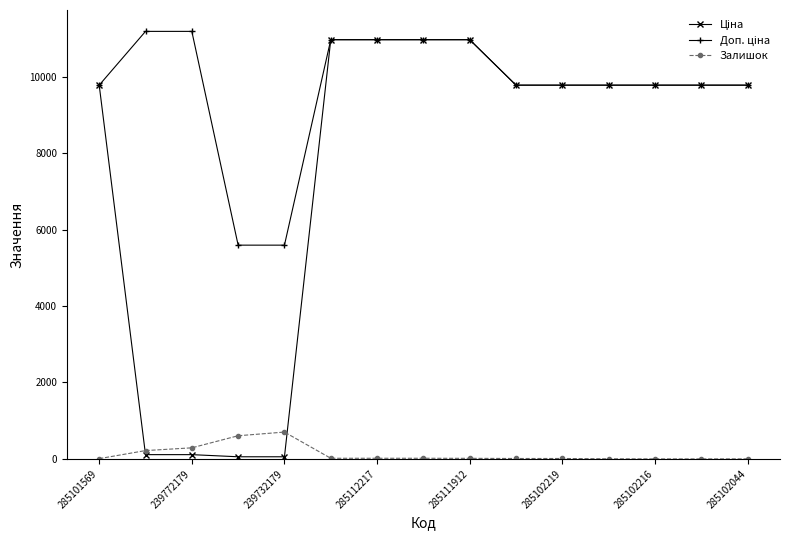

True or false: Залишок has more than 0 points higher than both neighbors.

True